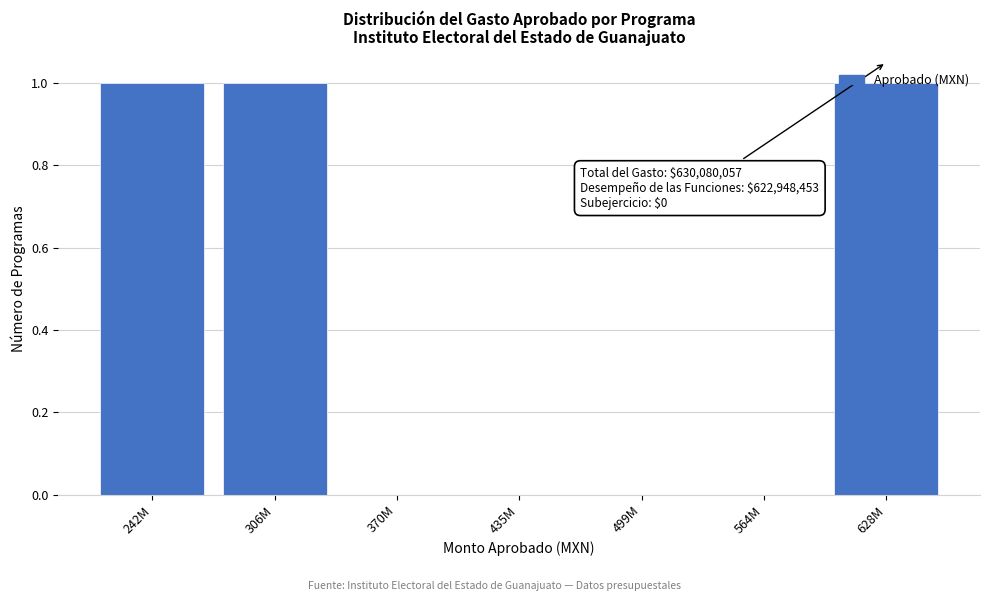

True or false: the data shows 1 at 628M.

True